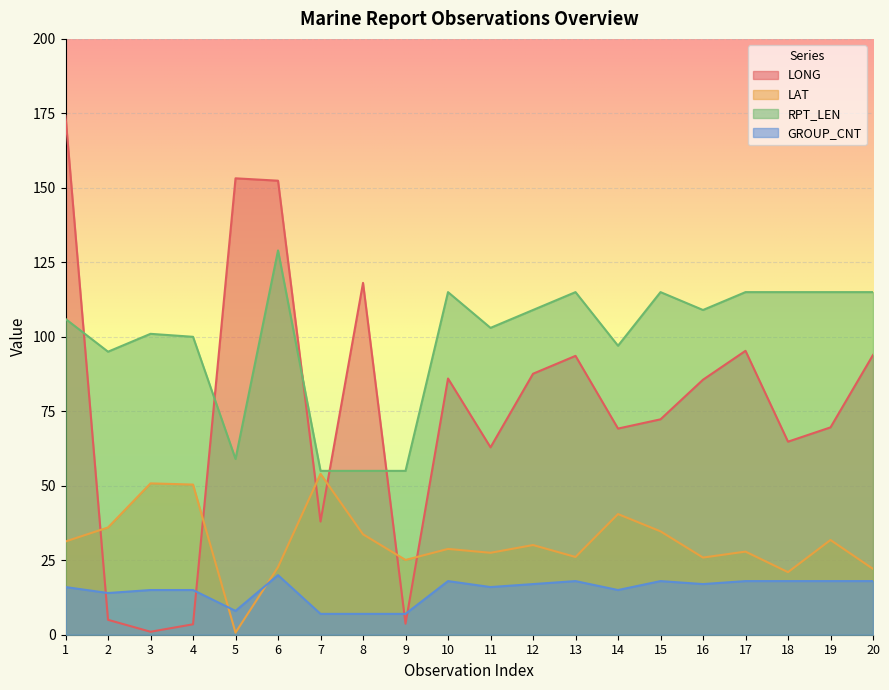

Where does the RPT_LEN series first go above 109?

6